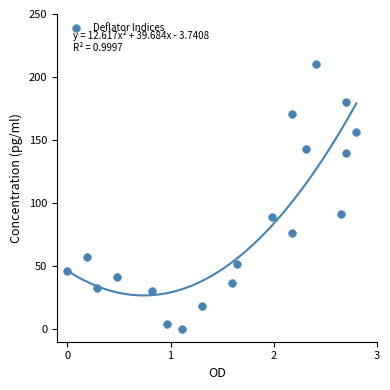

What is the range of X values (max minus min)?

2.8